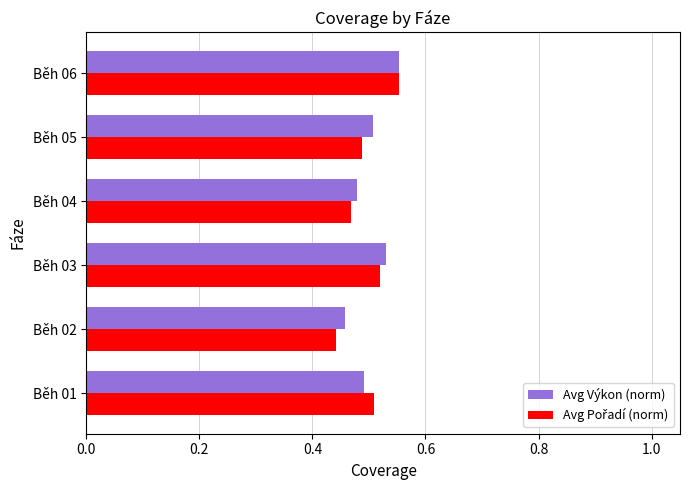

At which category does the chart reach its peak across all series?

Běh 06